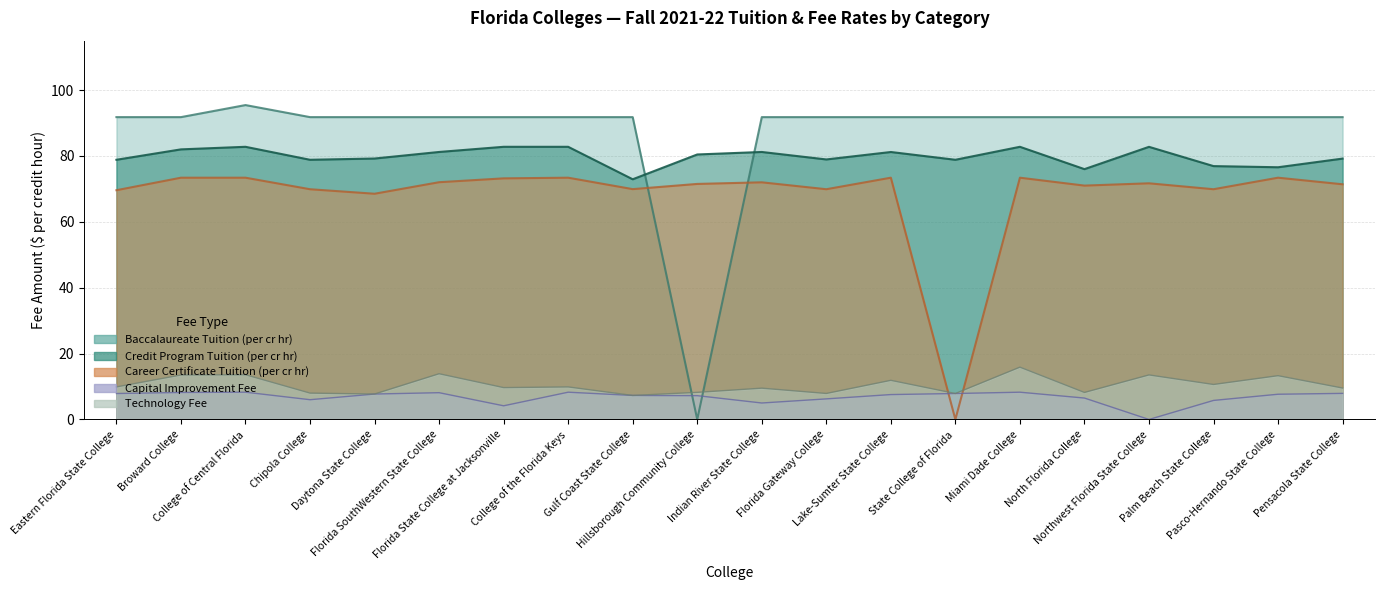

The Baccalaureate Tuition (per cr hr) series shows 52.2 at Broward College. True or false?

False